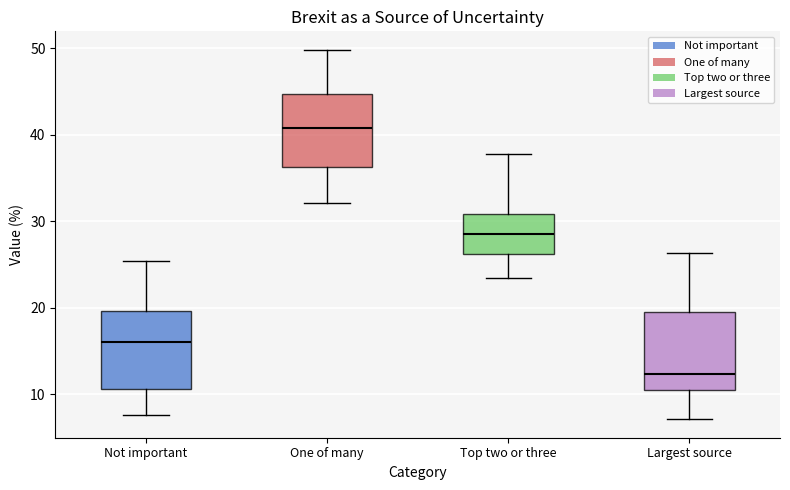

Where does the lower whisker of the box for Largest source end on the y-axis? The values are not printed on the chart, so give them approximately, as read against the axis.

7